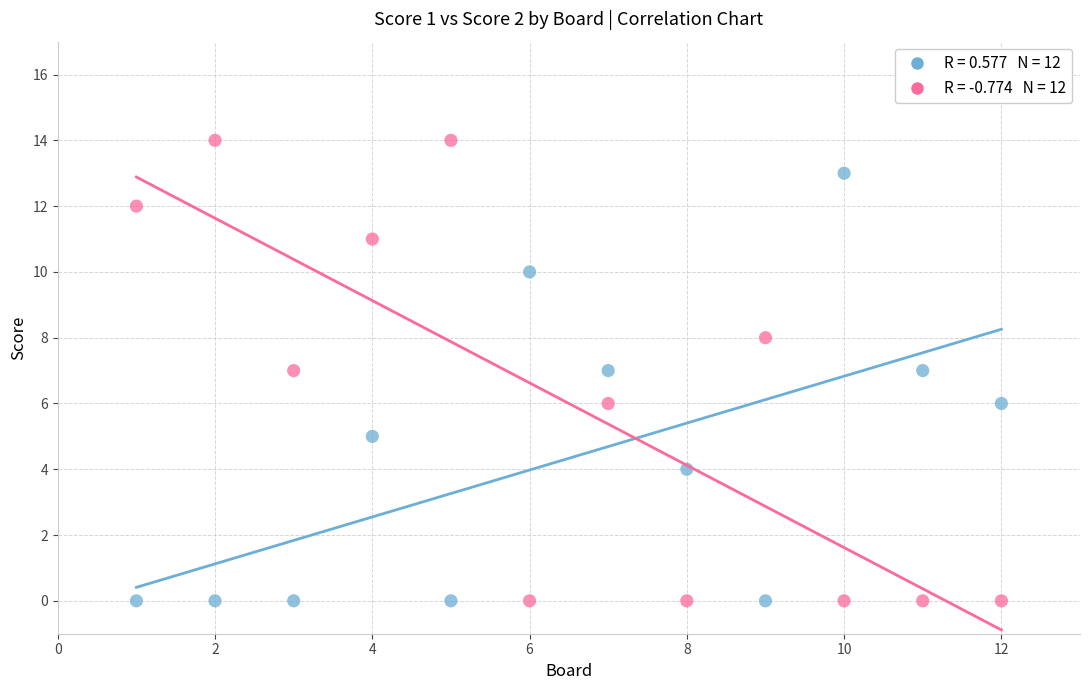

Across all data points, what is the range of X values (max minus min)?

11